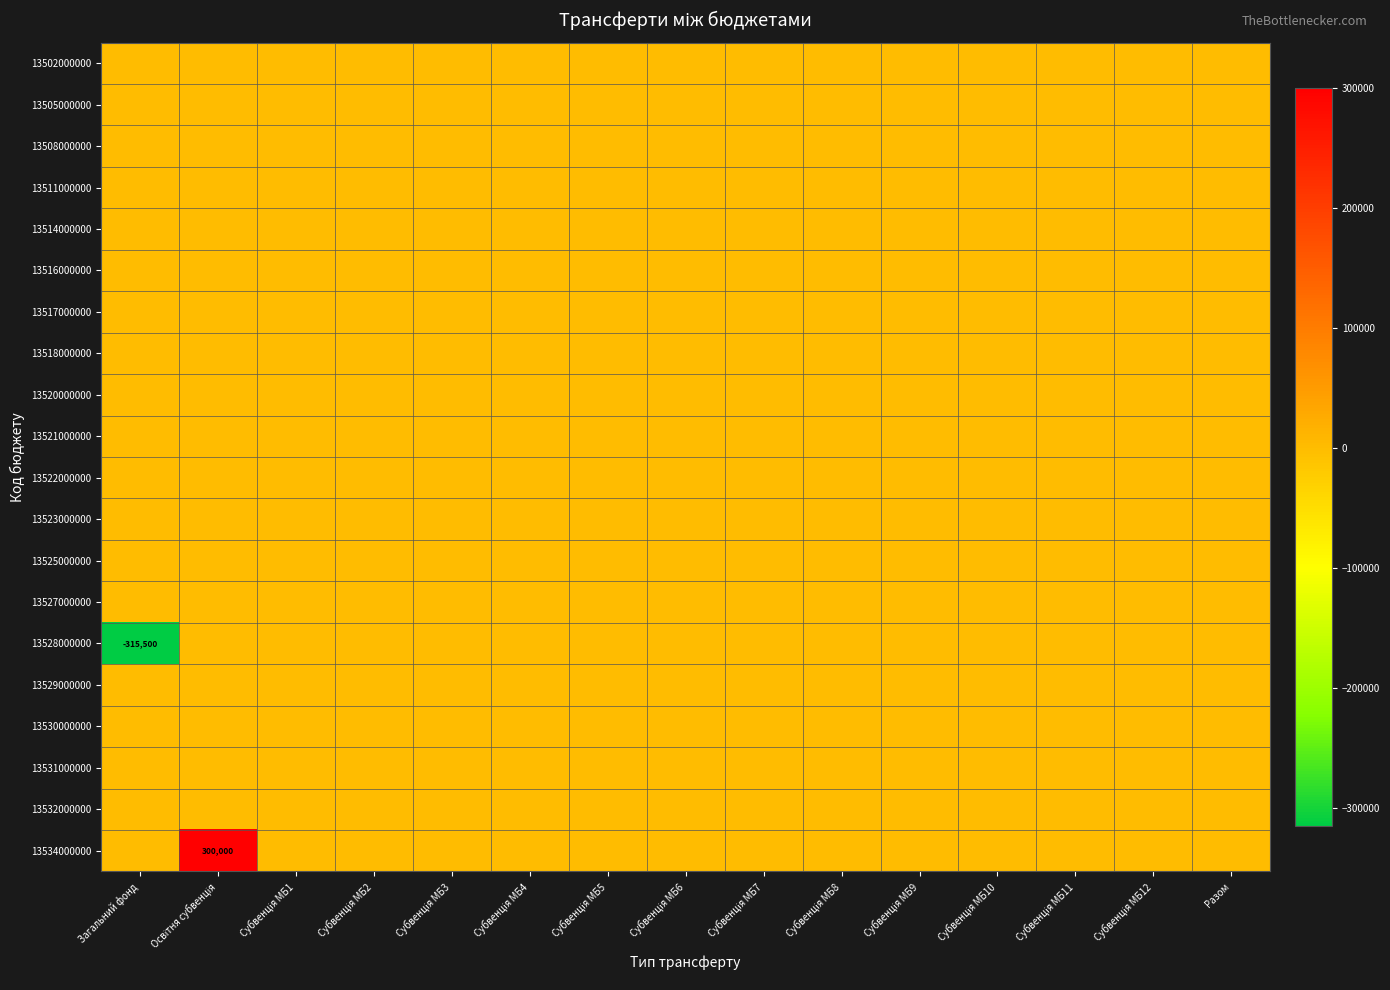

At how many categories does at least one series exceed 176995?

1